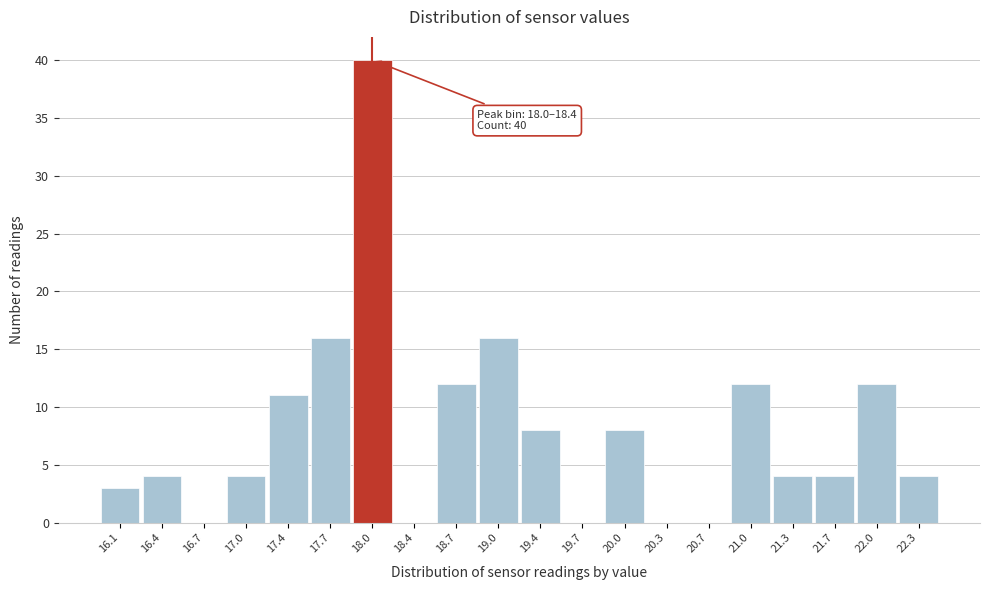

Reading left to right, transcribe all the data shown in this chart.

16.1=3	16.4=4	16.7=0	17.0=4	17.4=11	17.7=16	18.0=40	18.4=0	18.7=12	19.0=16	19.4=8	19.7=0	20.0=8	20.3=0	20.7=0	21.0=12	21.3=4	21.7=4	22.0=12	22.3=4